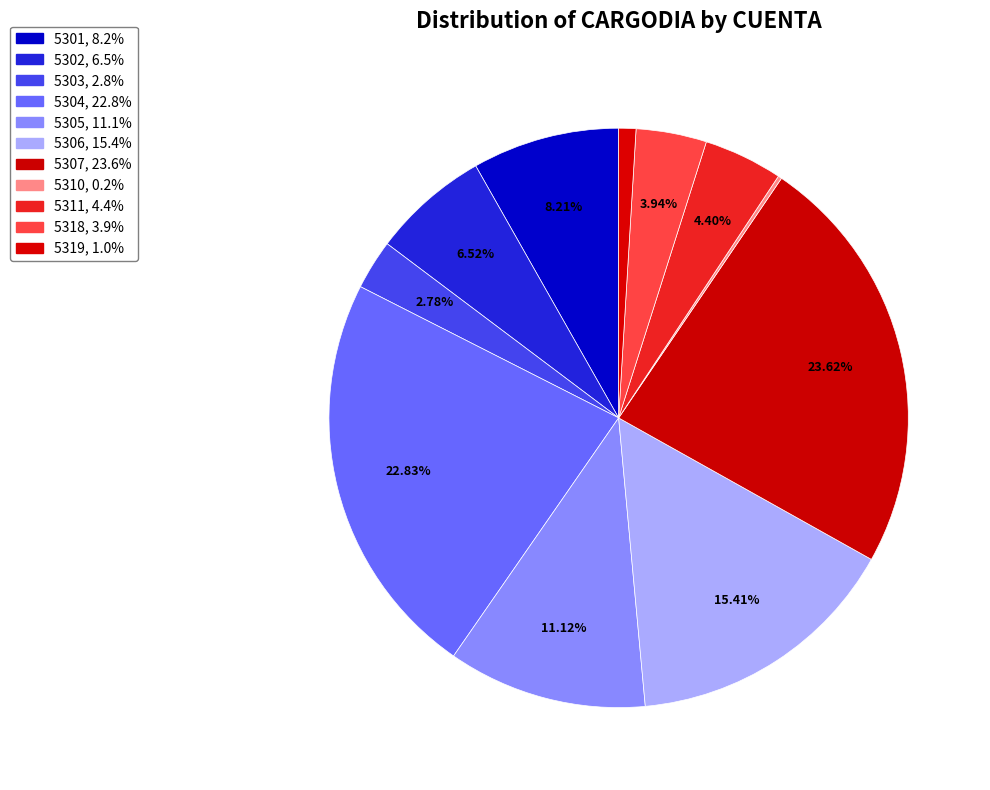

Does any single category account for the majority?

No